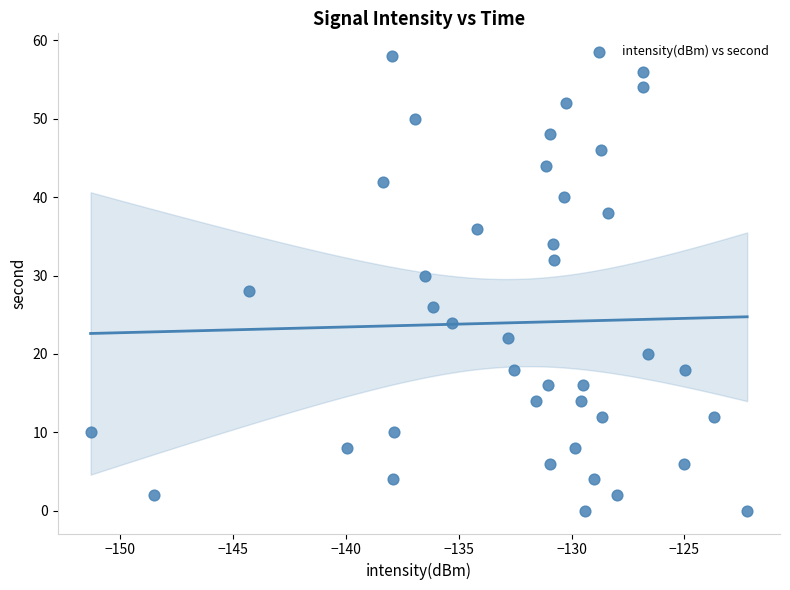

What is the range of Y values (max minus min)?

58